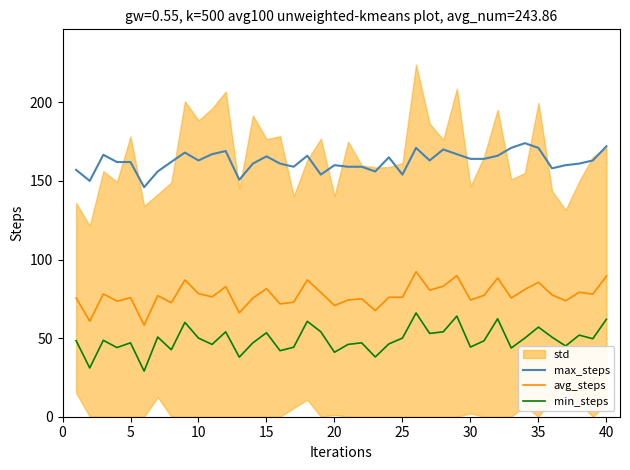

At how many categories does at least one series exceed 103?

40